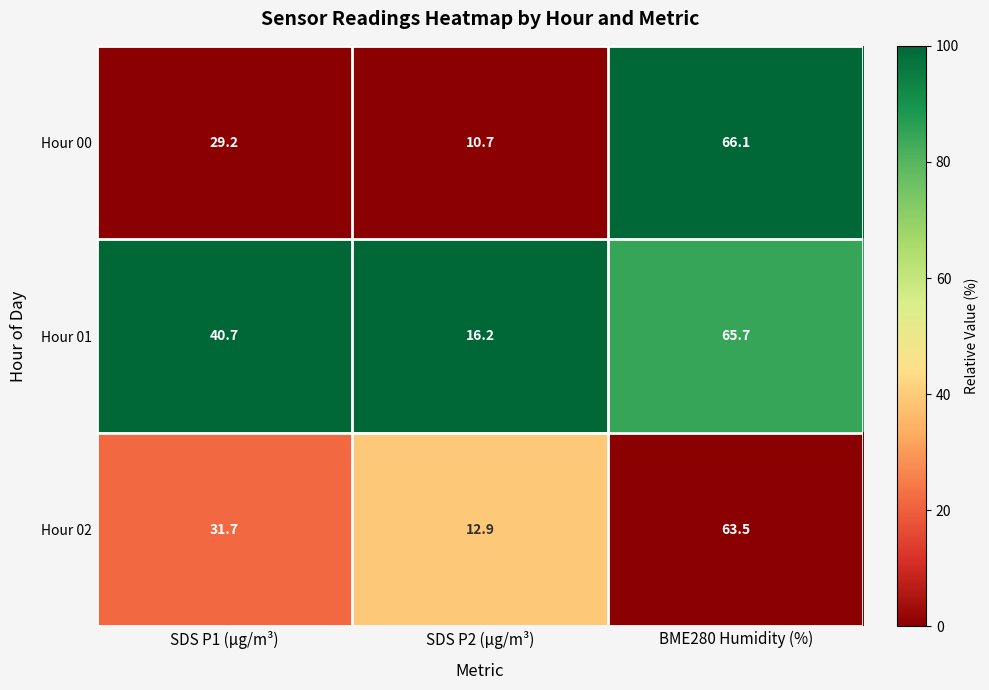

Where is Hour 02 nearest to the value 38?

SDS P1 (µg/m³)